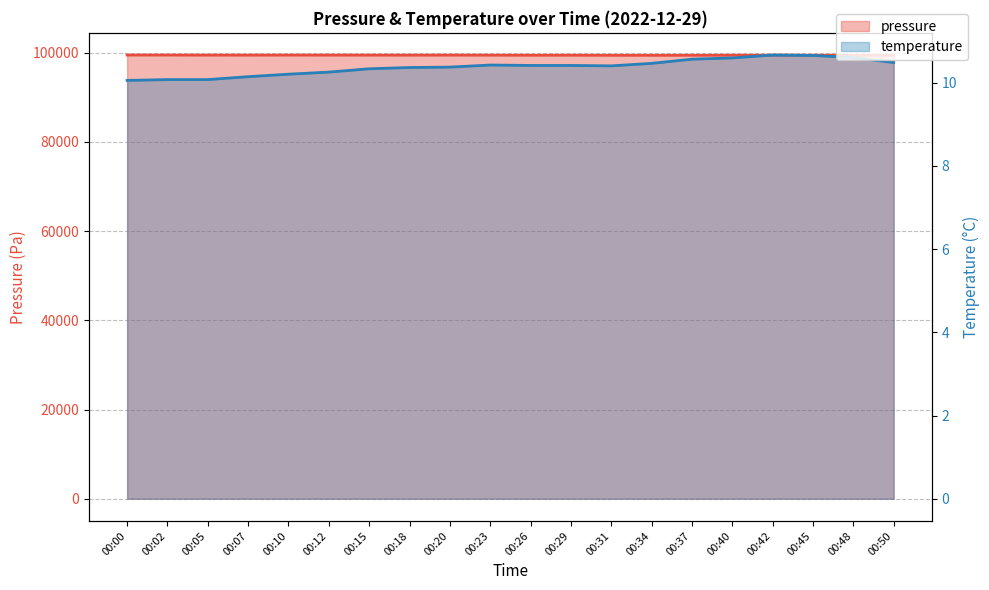

Is it true that pressure equals 156544.1 at 00:00?

False